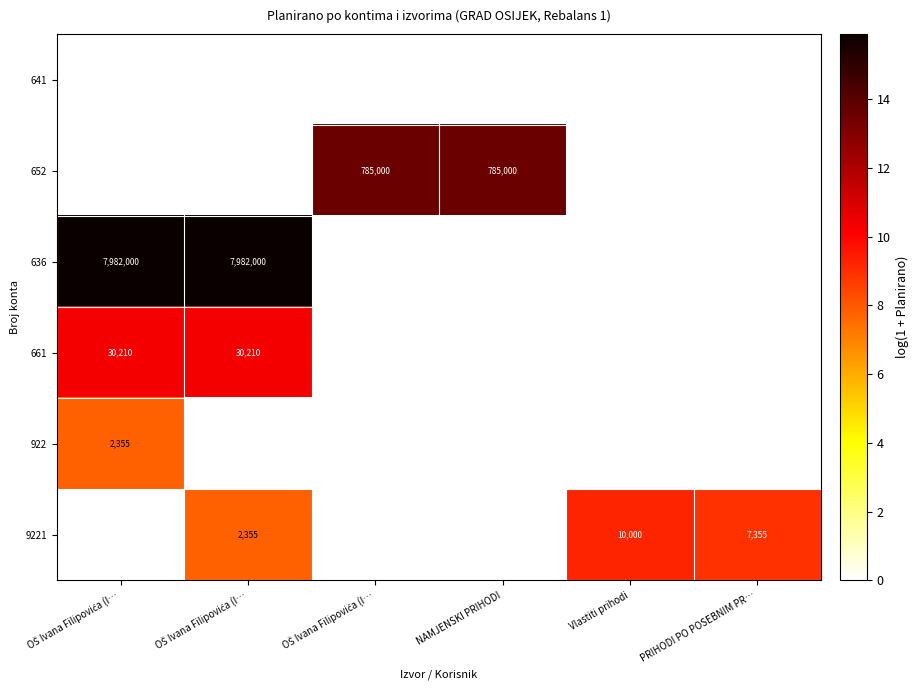

Which has a higher value, OŠ Ivana Filipovića (I… or OŠ Ivana Filipovića (I…?

OŠ Ivana Filipovića (I…